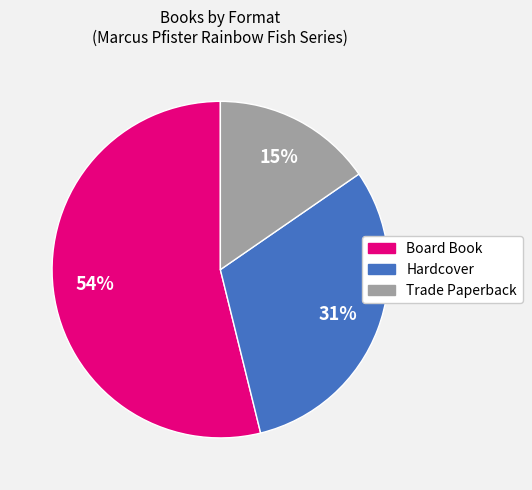

To the nearest percent, what is the average slice percentage?

33%